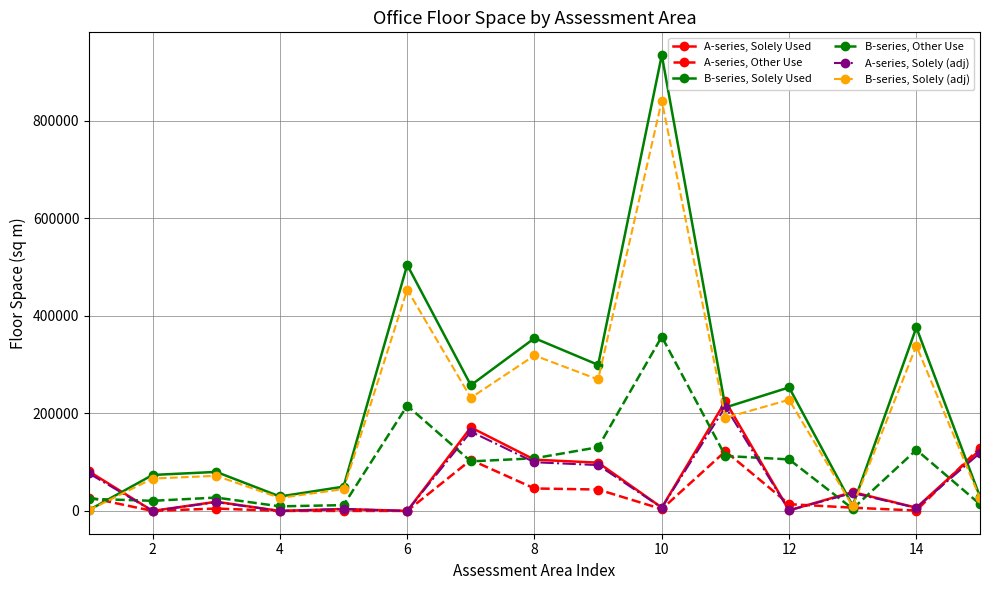

What is the value of the A-series, Other Use point at the 7th from the left?

104640.0